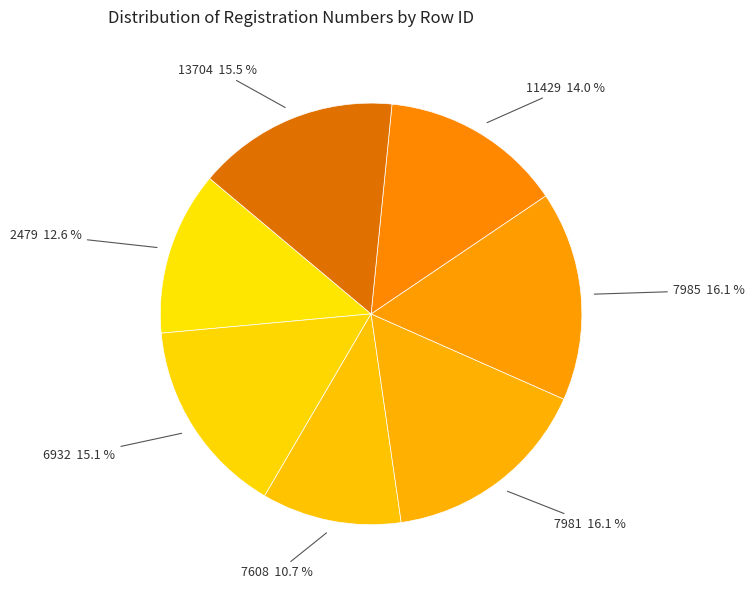

Rank the categories by value from lowest to highest.

7608, 2479, 11429, 6932, 13704, 7981, 7985